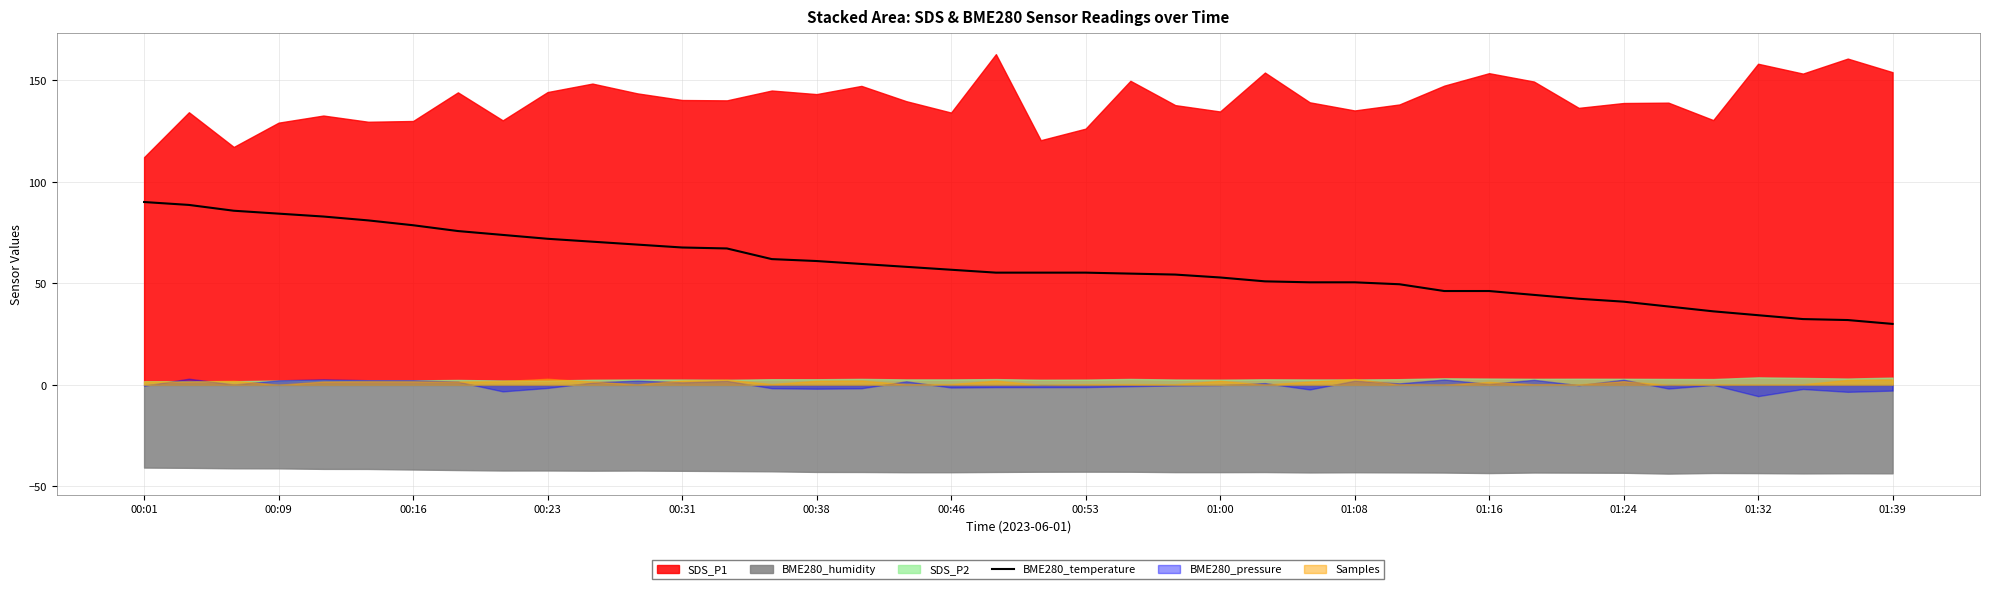

True or false: BME280_temperature has a value of 64.8 at 01:24.

False